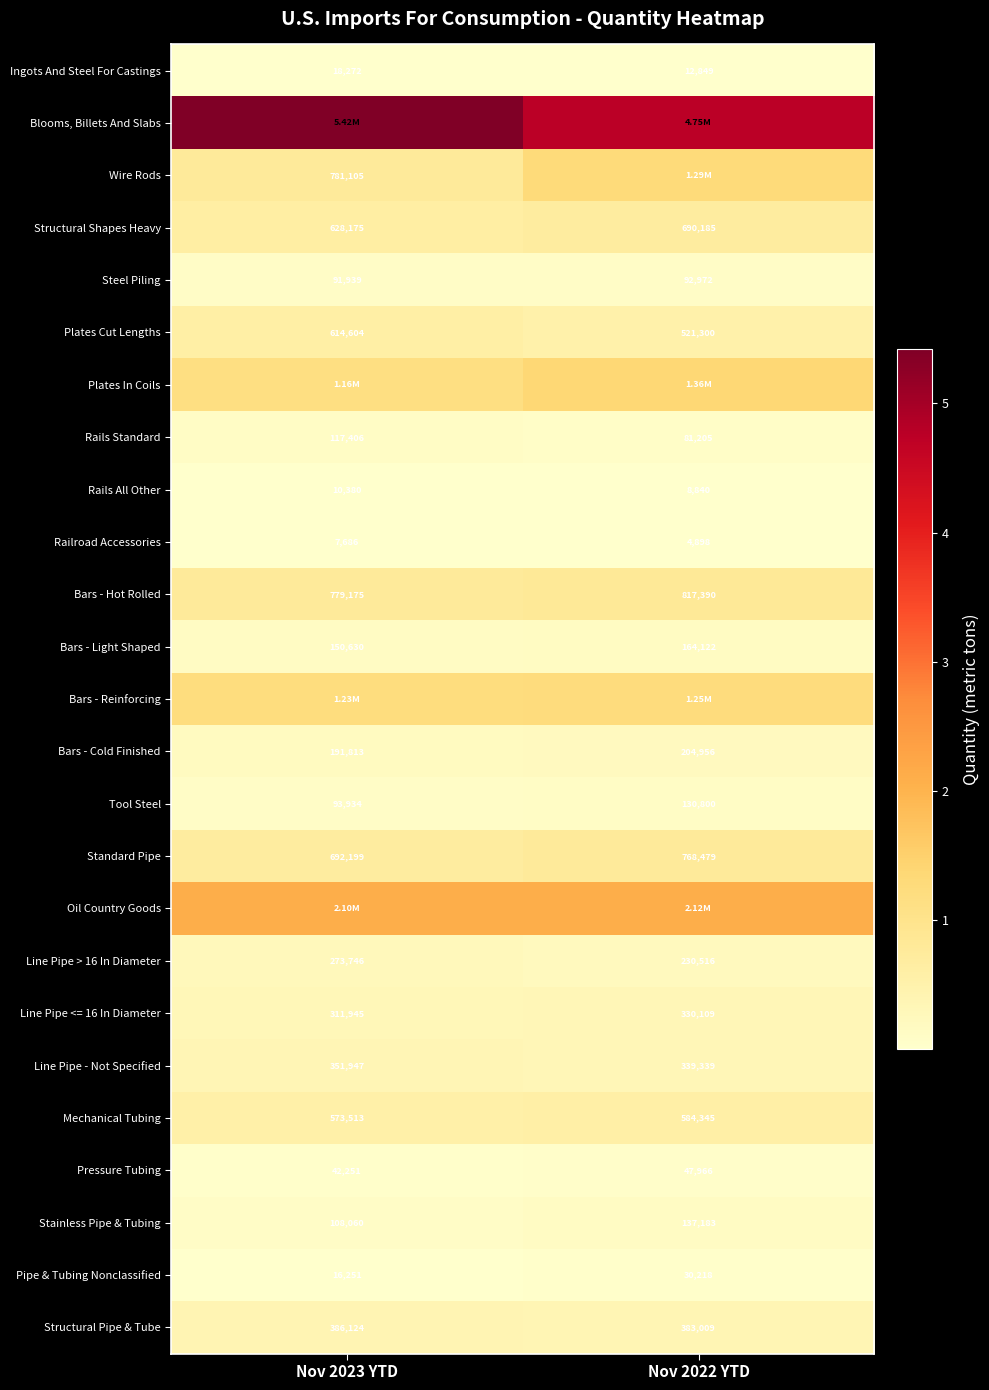

What is the difference between the highest and lowest values at Nov 2023 YTD?

5411848